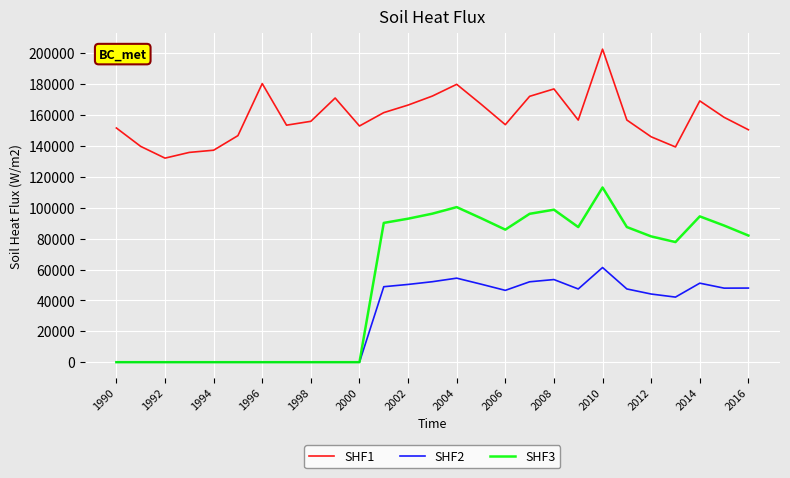

Which series has the widest spread of values?

SHF3